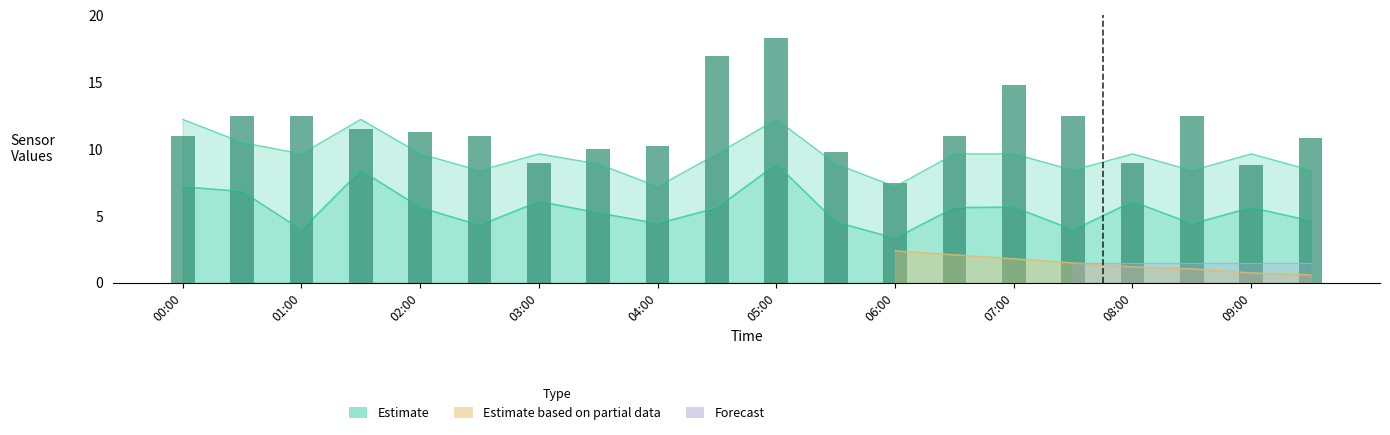

What is the maximum value shown in the chart?

18.3